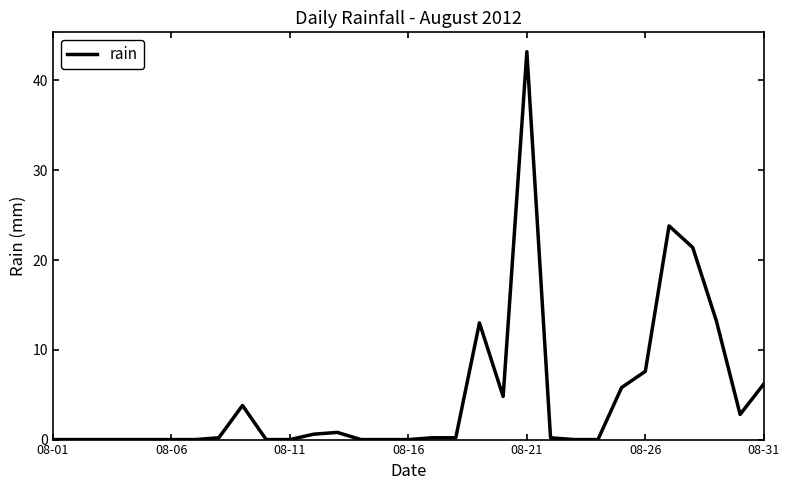

True or false: the data has more than 1 interior local peaks.

True